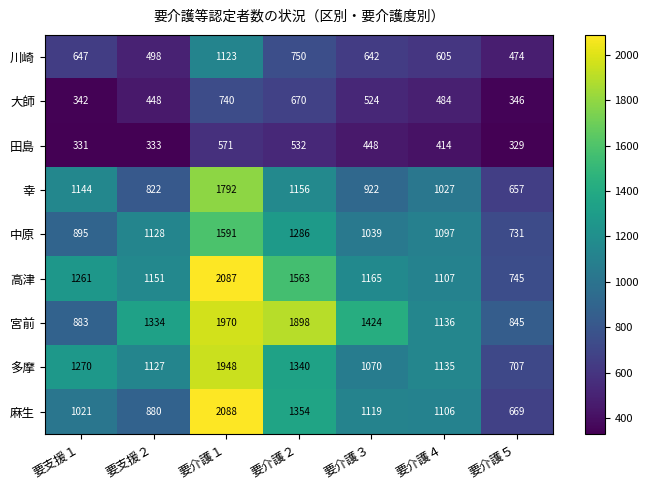

Read the 田島 value at 要支援２.

333